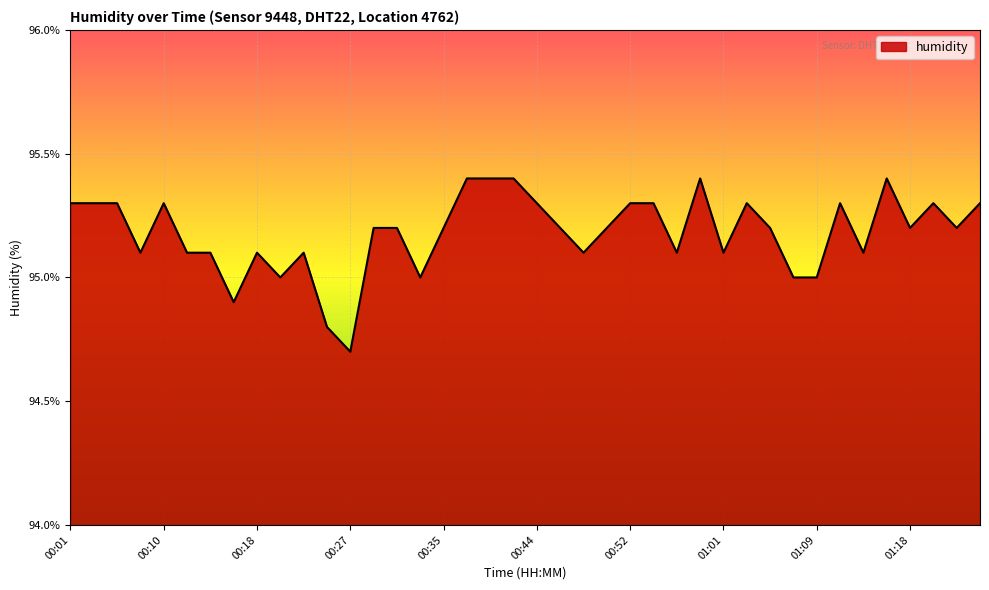

What is the minimum value shown in the chart?

94.7